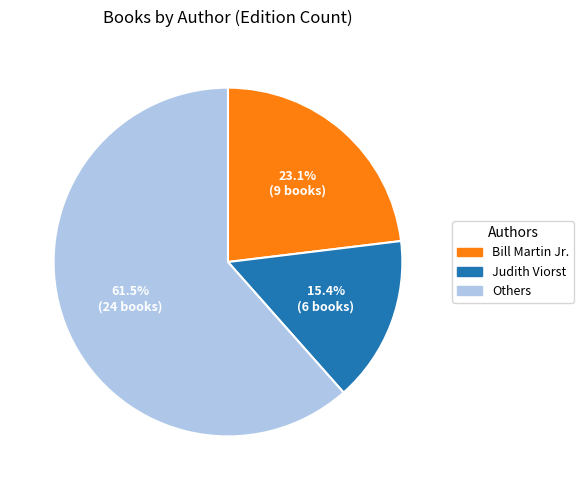

Does any single category account for the majority?

Yes